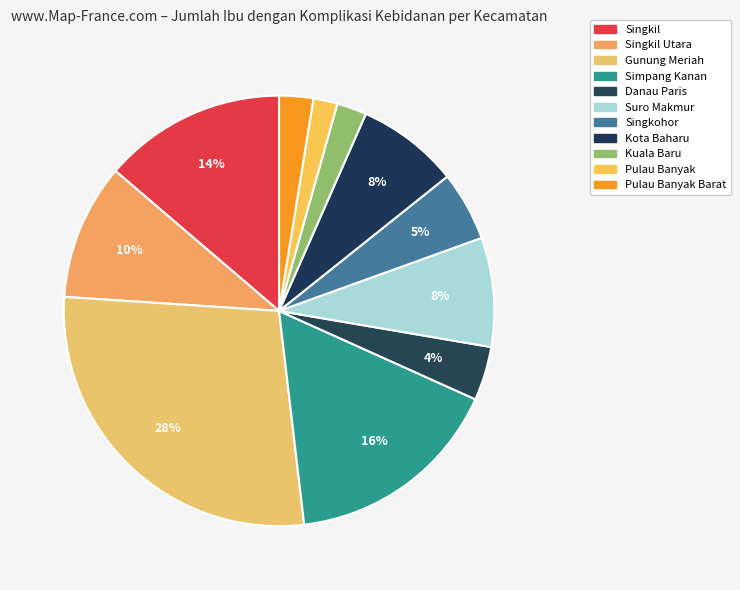

To the nearest percent, what portion does Kuala Baru represent?

2%